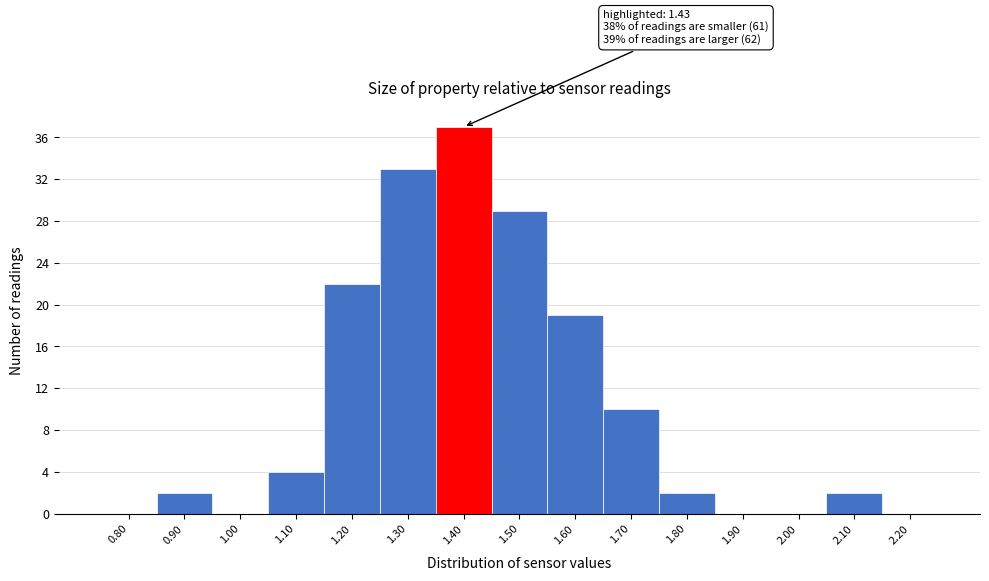

Reading left to right, what are all the values shown in this chart?

0.80=0	0.90=2	1.00=0	1.10=4	1.20=22	1.30=33	1.40=37	1.50=29	1.60=19	1.70=10	1.80=2	1.90=0	2.00=0	2.10=2	2.20=0